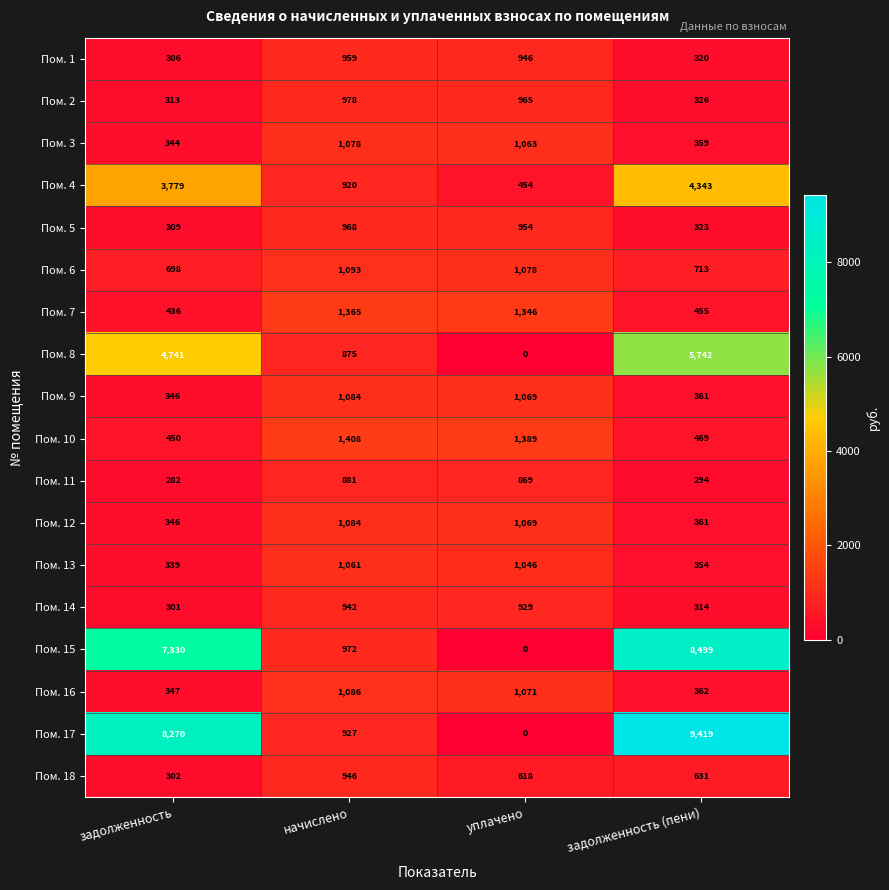

What is the sum of all Пом. 13 values?

2800